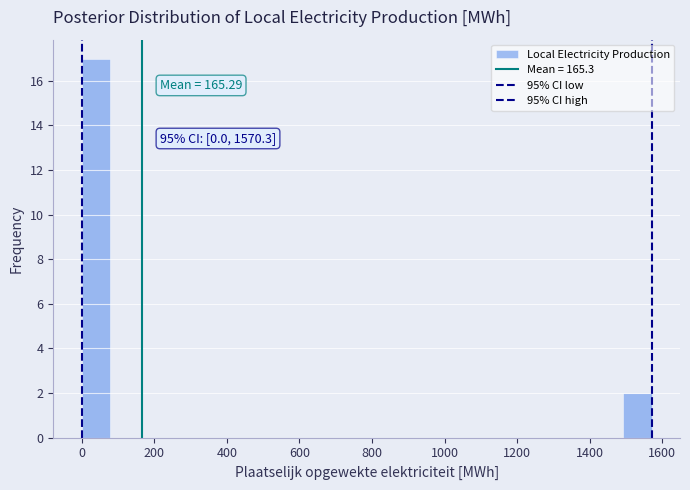

Read against the x-axis, roughly where is the centre of the tallest bar?

40